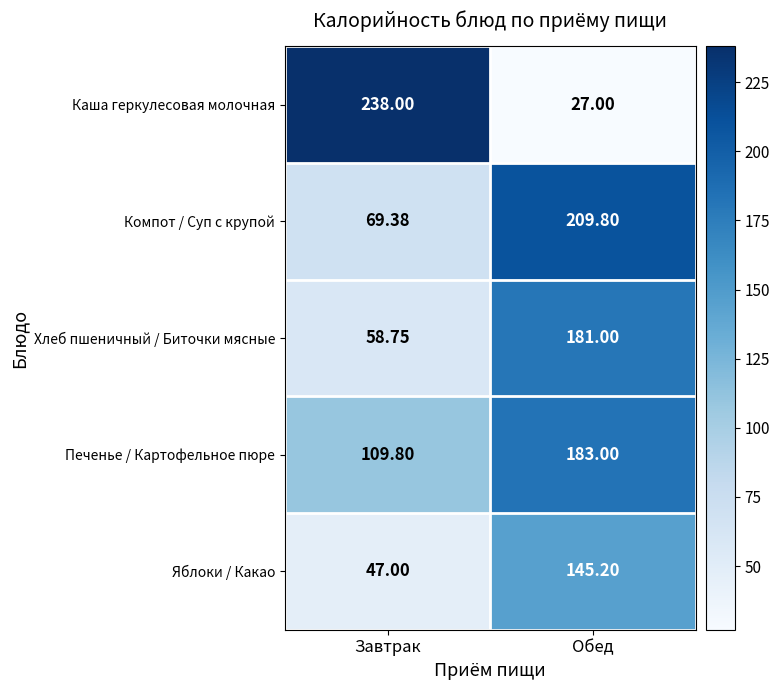

At which category is the sum across all series the highest?

Обед